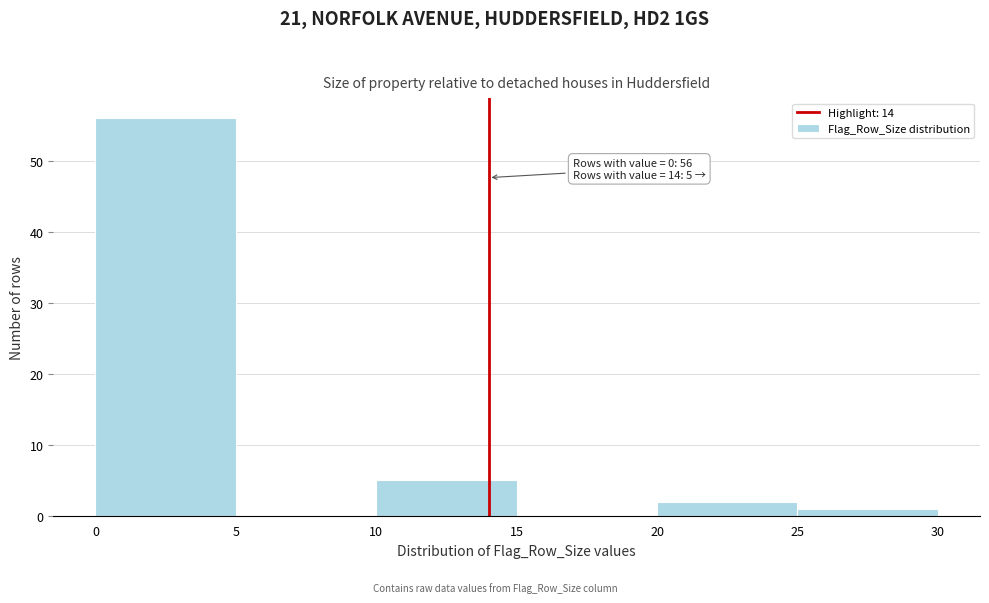

Which range on the x-axis has the tallest bar?

0 to 5